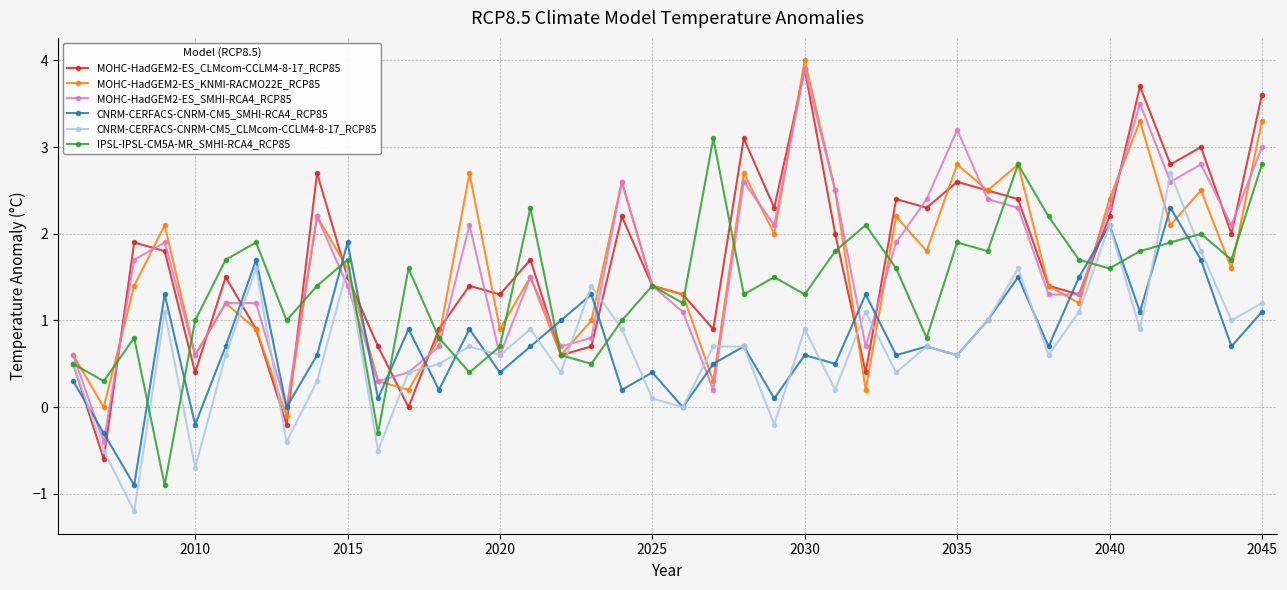

After their last crossing, which series has the higher values: MOHC-HadGEM2-ES_KNMI-RACMO22E_RCP85 or CNRM-CERFACS-CNRM-CM5_SMHI-RCA4_RCP85?

MOHC-HadGEM2-ES_KNMI-RACMO22E_RCP85